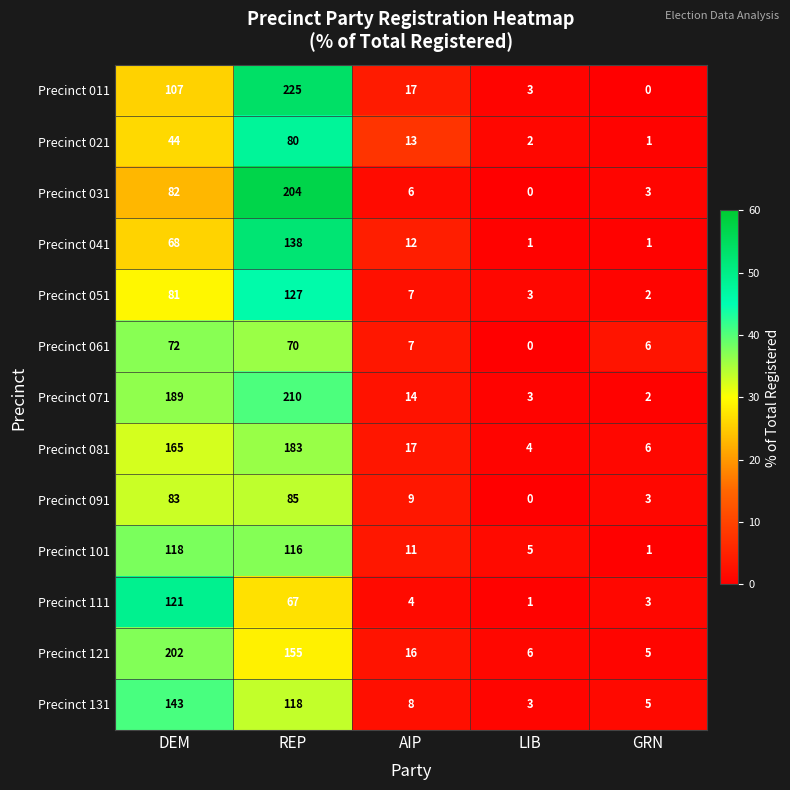

Which series has the largest total across all categories?

Precinct 071